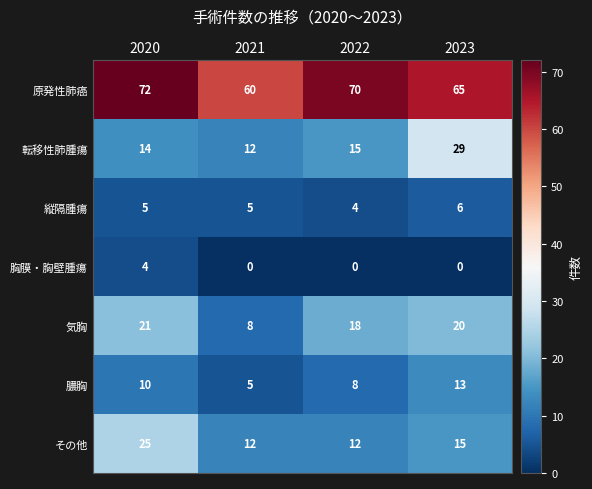

At which label is その他 closest to 18?

2023